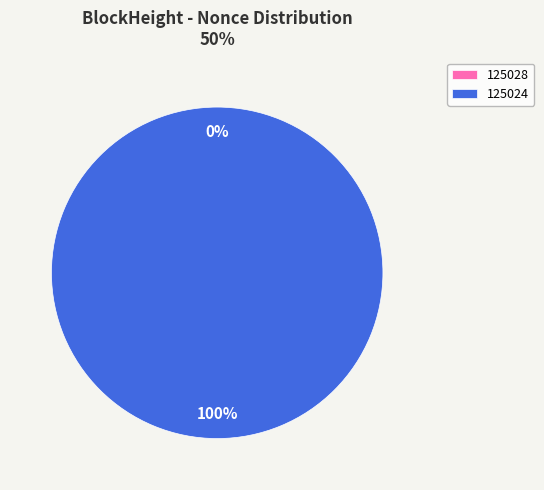

What is the majority slice?

125024